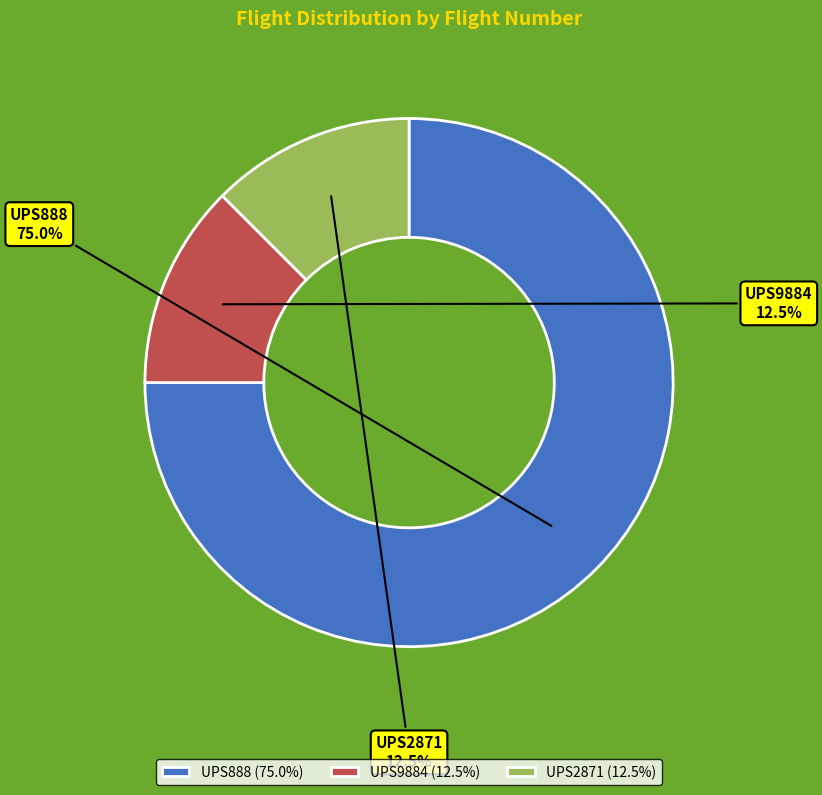

Do UPS9884 and UPS888 together represent more than half of the pie?

Yes